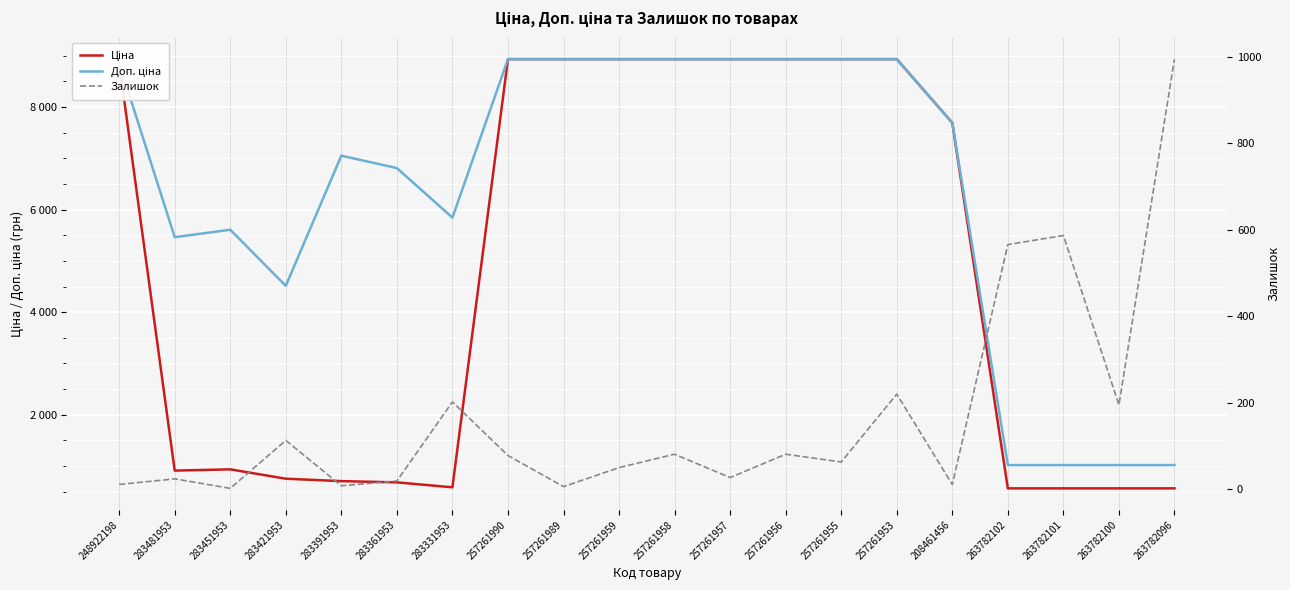

Where does the Доп. ціна series first go above 7693?

248922198